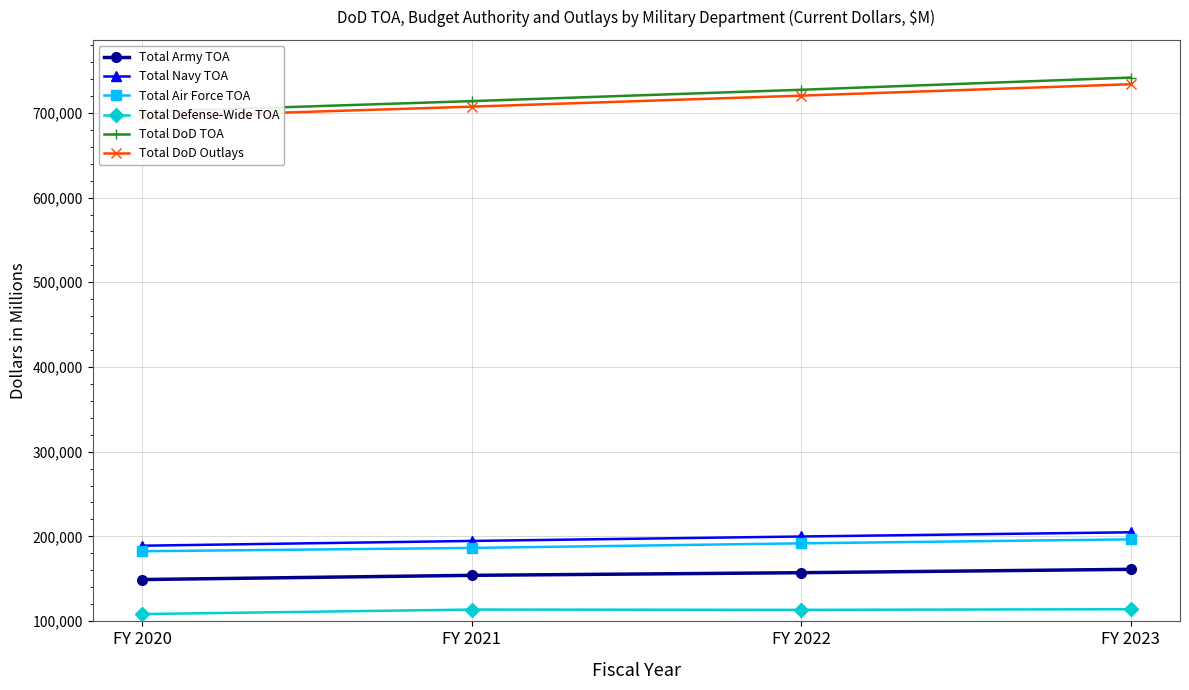

Reading left to right, what are all the values shown in this chart?

Total Army TOA: 148916	153896	157003	160986
Total Navy TOA: 188893	194525	199770	204750
Total Air Force TOA: 182354	186271	191677	196400
Total Defense-Wide TOA: 108158	113488	113153	113864
Total DoD TOA: 701321	713979	727403	741799
Total DoD Outlays: 695153	707439	720465	733946